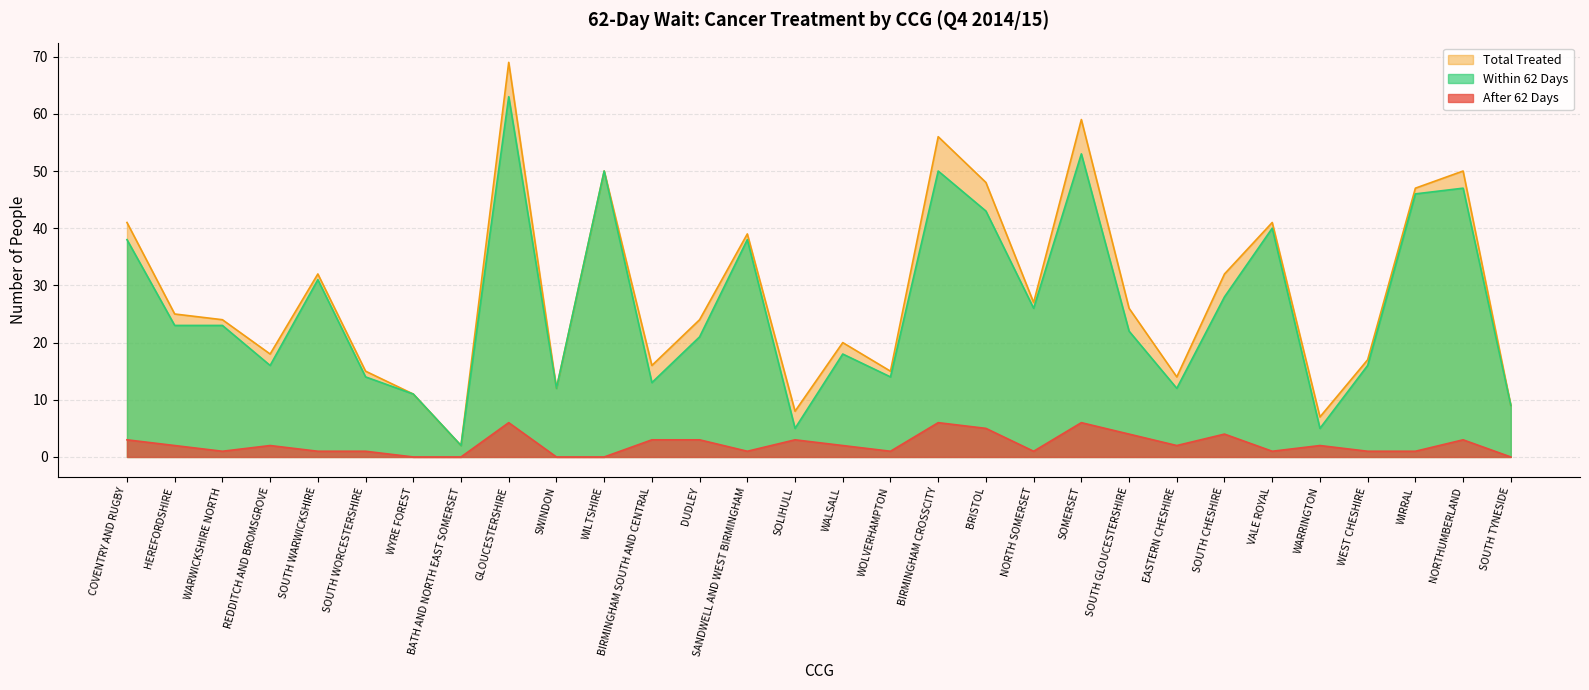

Which series has the widest spread of values?

Total Treated